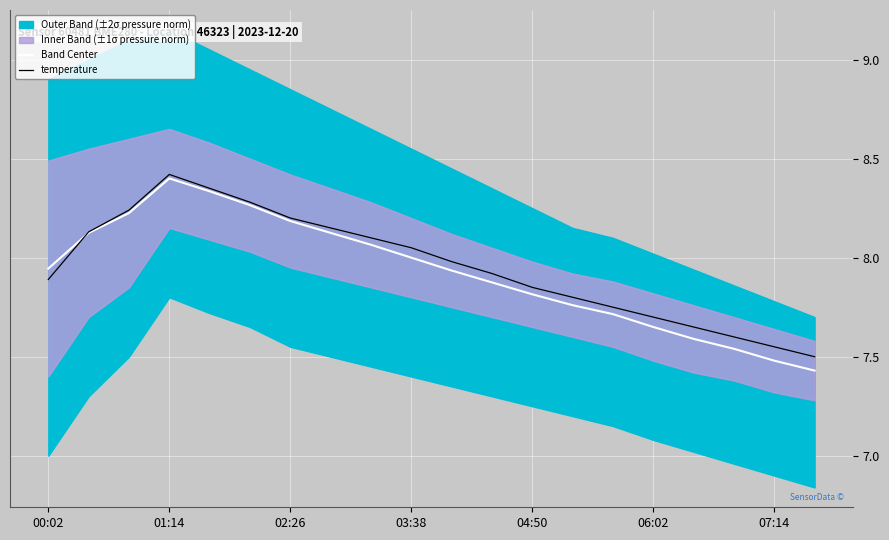

What is the minimum value for temperature?

7.5